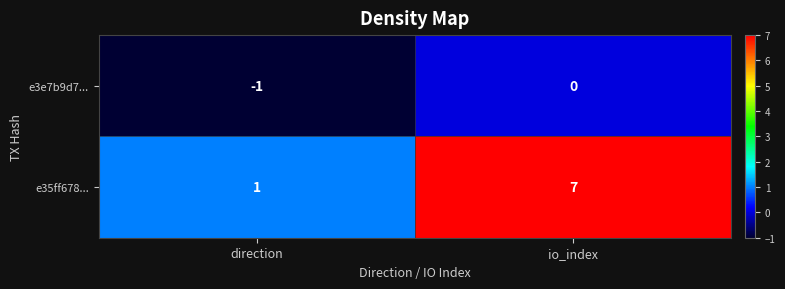

Count the number of data series in this chart.

2